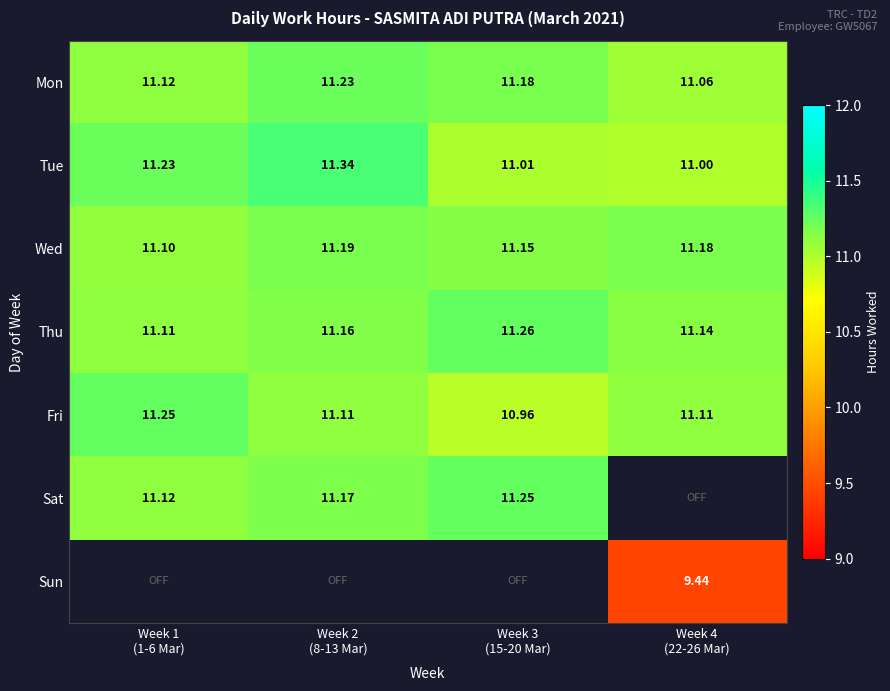

Rank the series at Week 4 (22-26 Mar) from lowest to highest value.

Sun, Tue, Mon, Fri, Thu, Wed, Sat